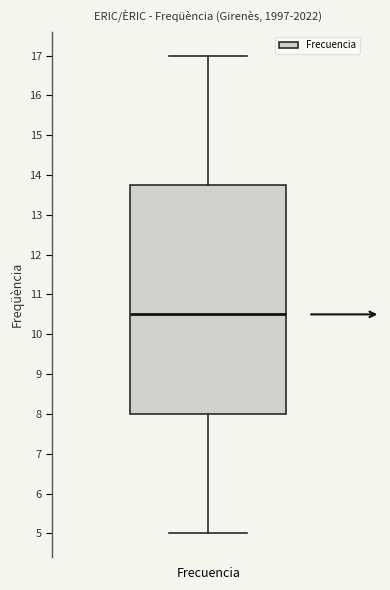

Transcribe this box plot: give where the median line is, the range the box spans, and where the two whiskers end, as read against the y-axis. The values are not printed on the chart, so give them approximately, as read against the axis.

median 10.5, box 8.0 to 13.8, whiskers 5.0 to 17.0